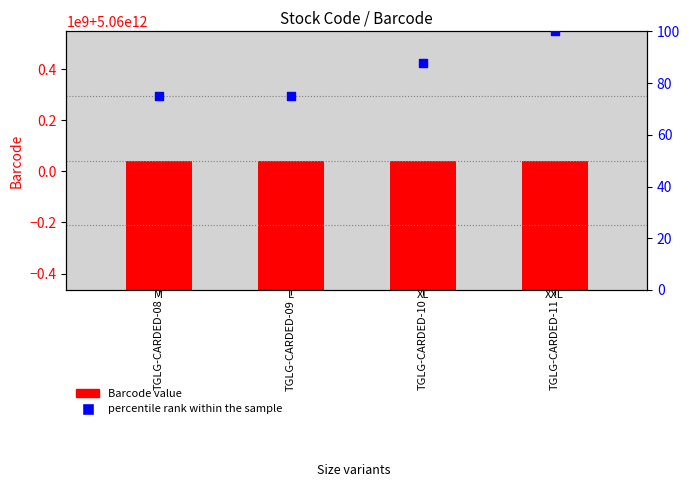

Which series contains the highest Y value?

Barcode value